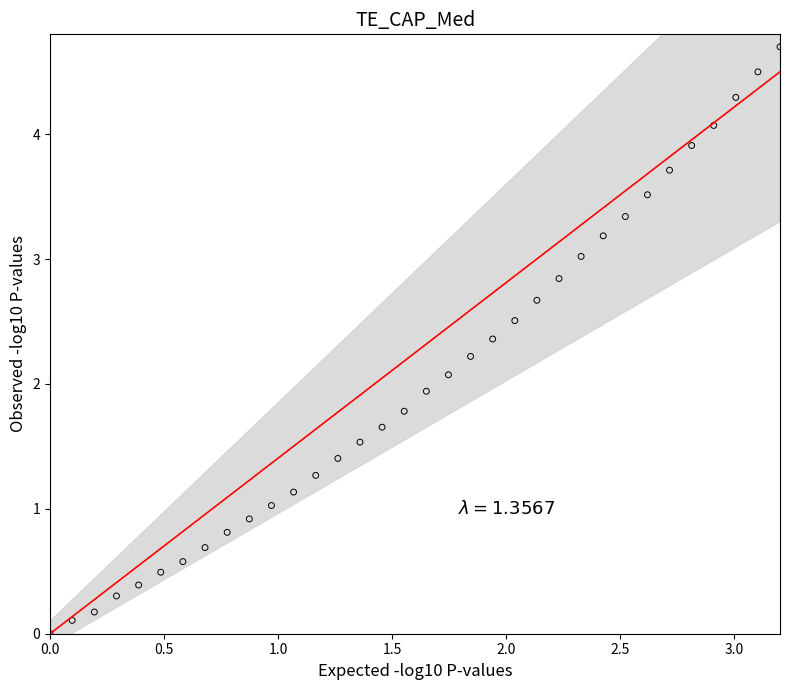

What is the range of X values (max minus min)?

3.2